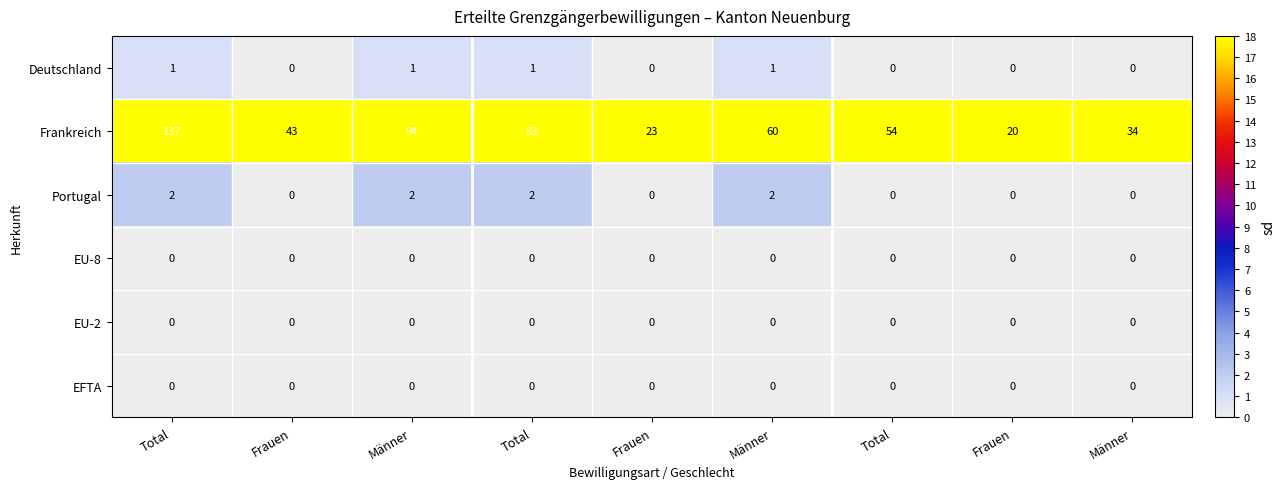

How many data points in Frankreich are less than 54?

4